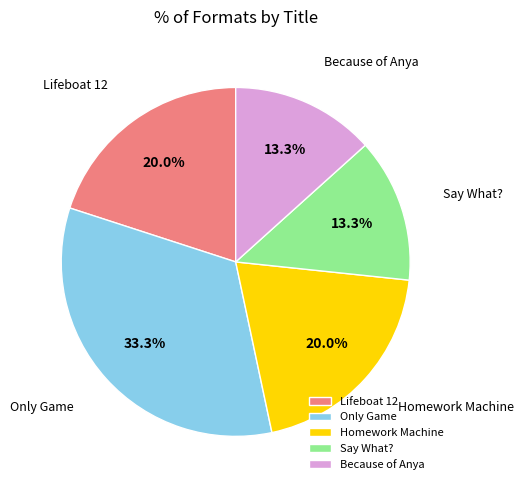

Between Lifeboat 12 and Because of Anya, which is larger?

Lifeboat 12